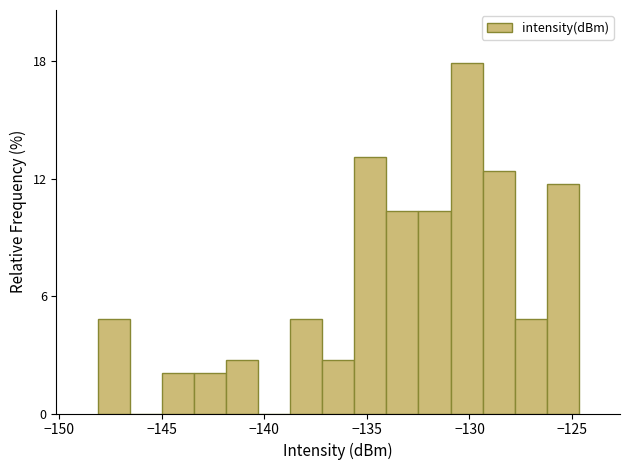

Read against the x-axis, roughly where is the centre of the tallest bar?

-130.0